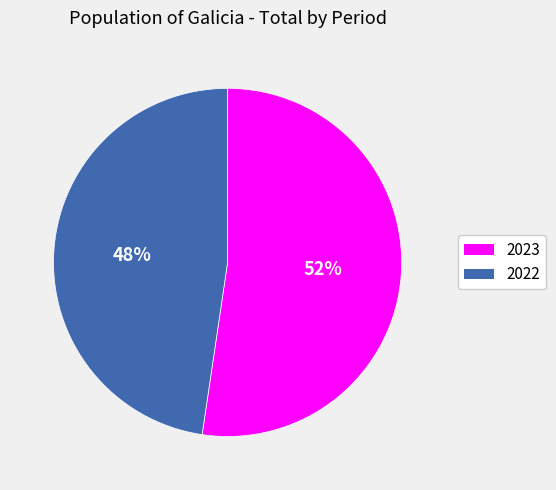

The 2023 slice represents 43% of the pie. True or false?

False